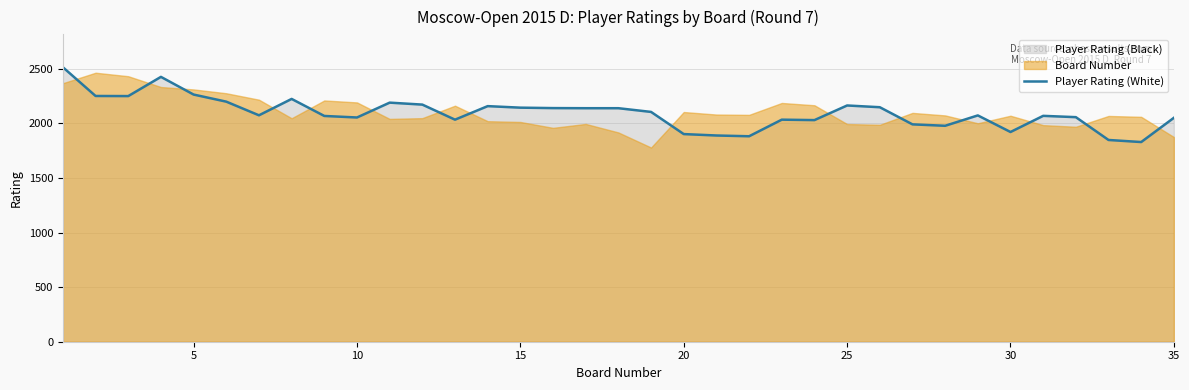

What is the minimum value for Player Rating (White)?

1829